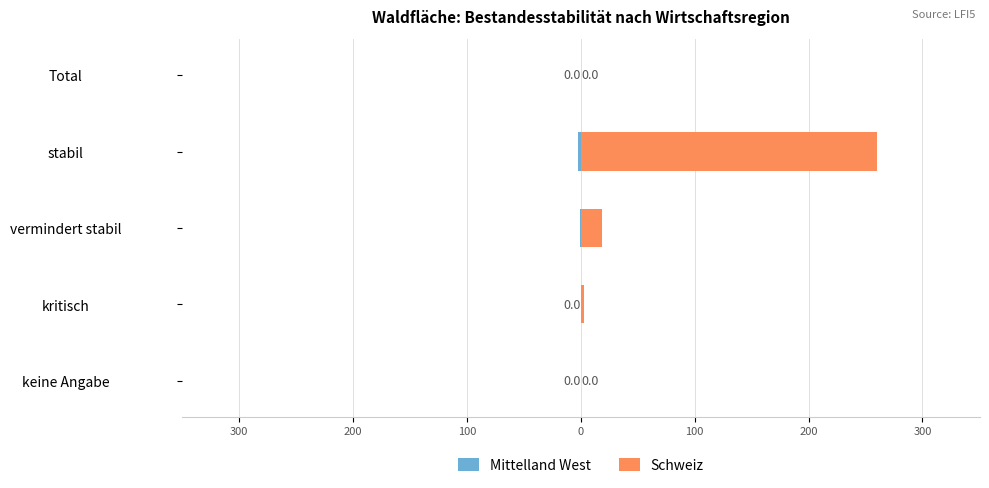

Between keine Angabe and vermindert stabil, which series saw the biggest shift?

Schweiz